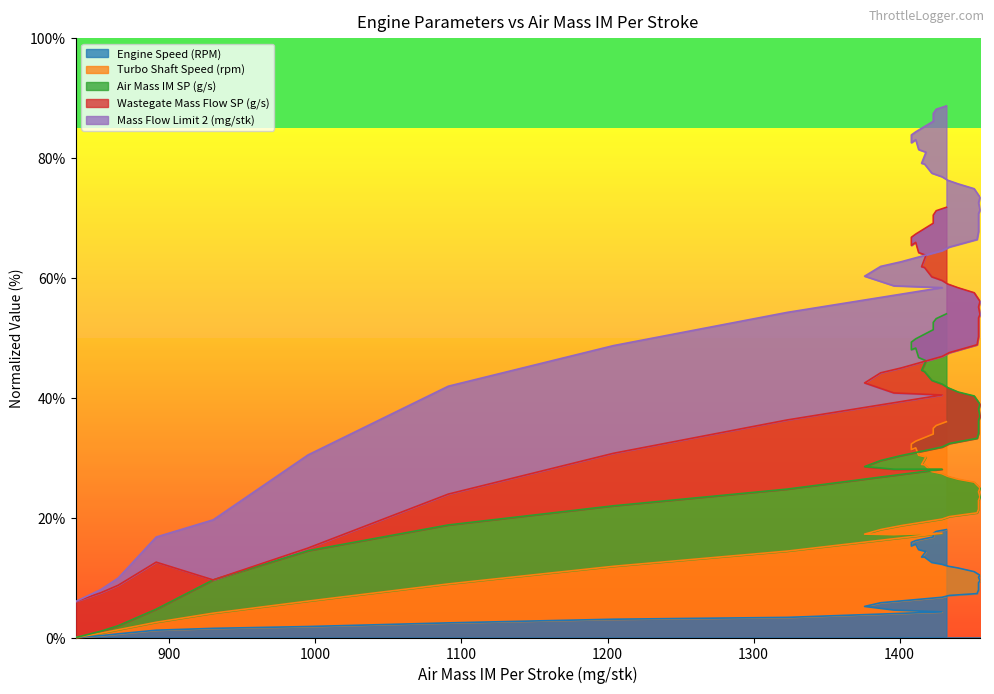

What is the label of the 3rd point from the right?

1423